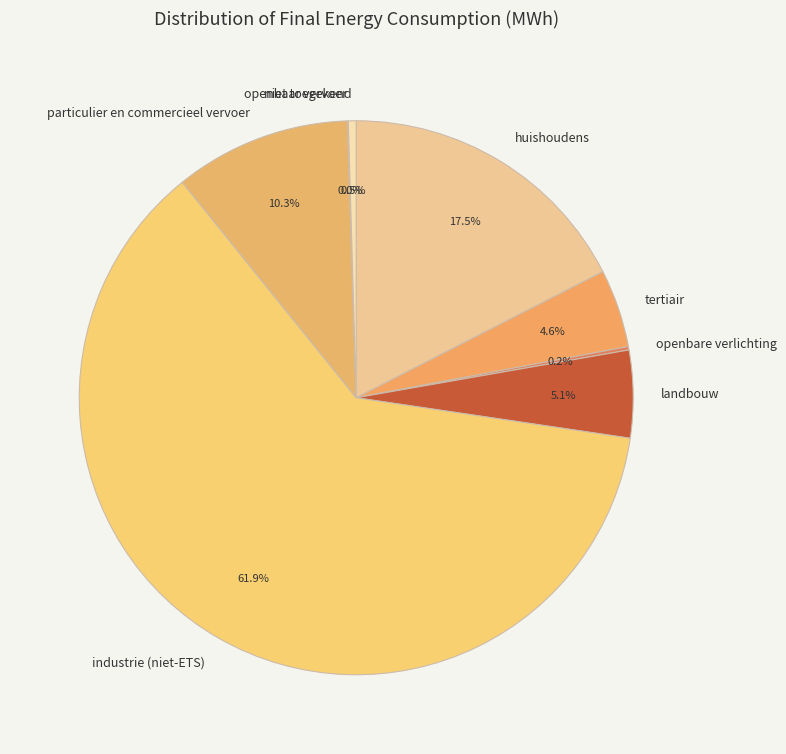

Which category has the biggest portion of the pie?

industrie (niet-ETS)